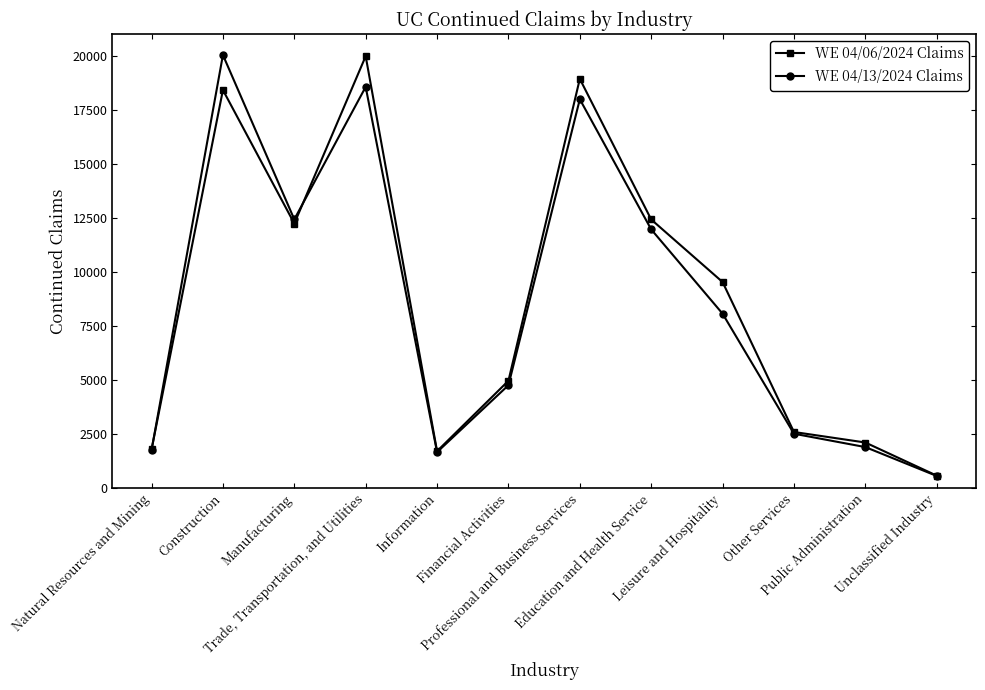

The WE 04/06/2024 Claims series shows 1699 at Information. True or false?

True